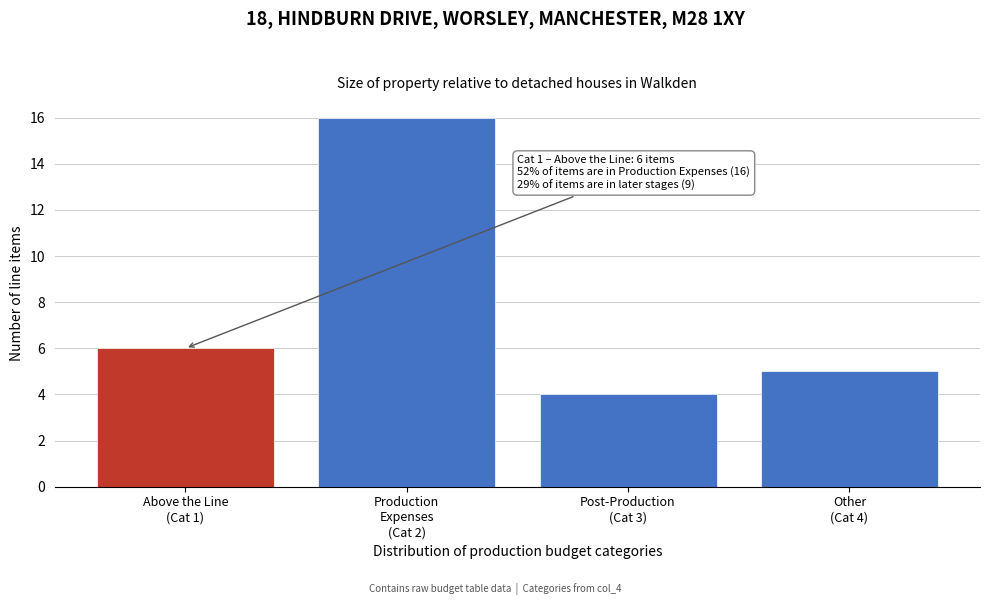

Reading left to right, extract all data points from this chart.

6	16	4	5